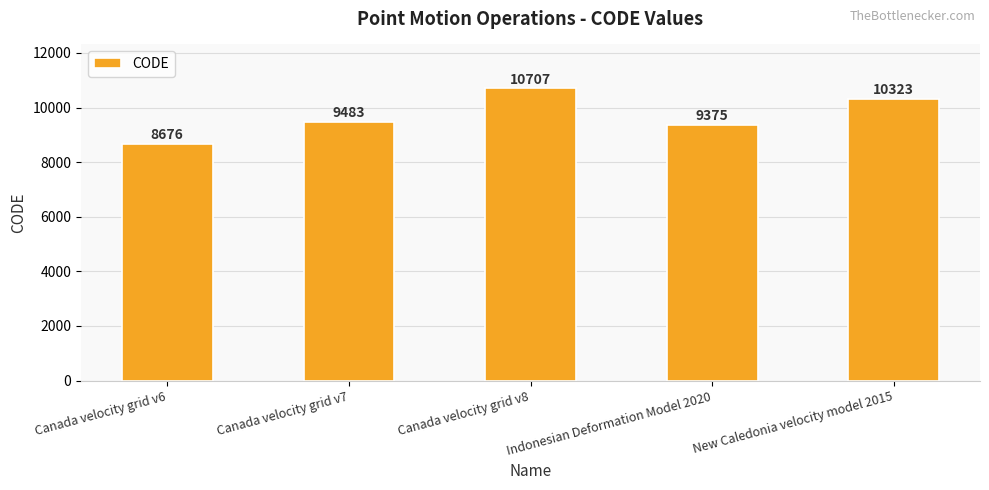

What is the change in value from Canada velocity grid v6 to Canada velocity grid v8?

+2031